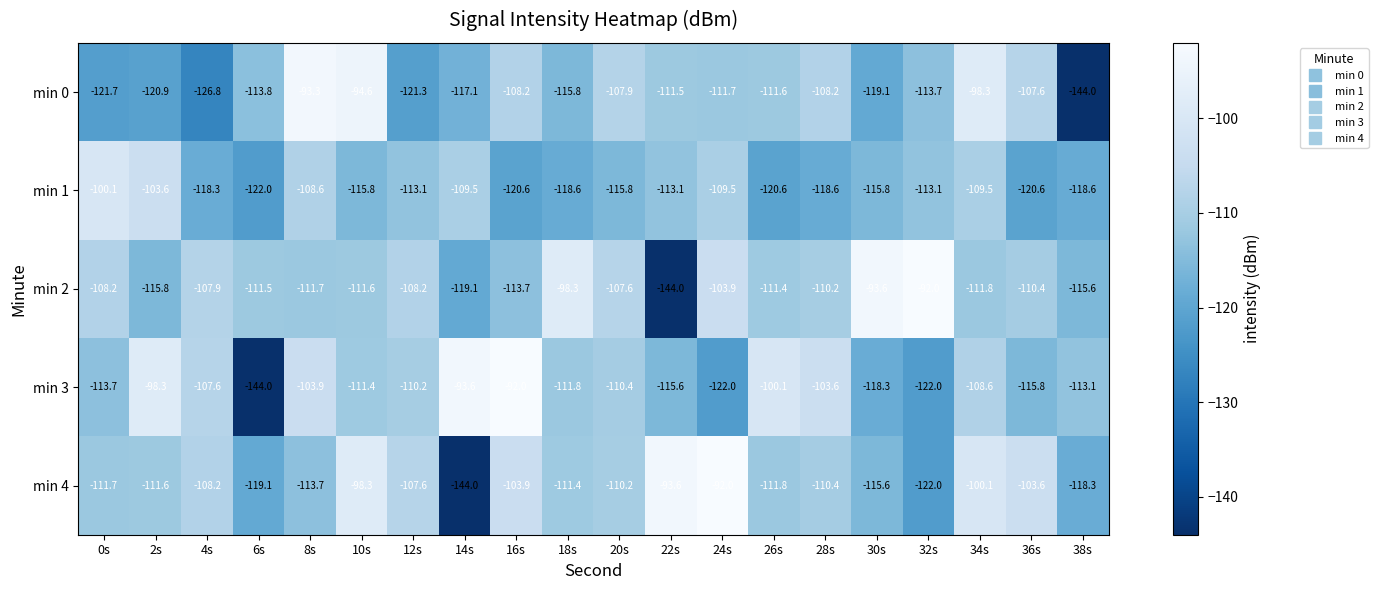

At which label is min 3 closest to -118?

30s